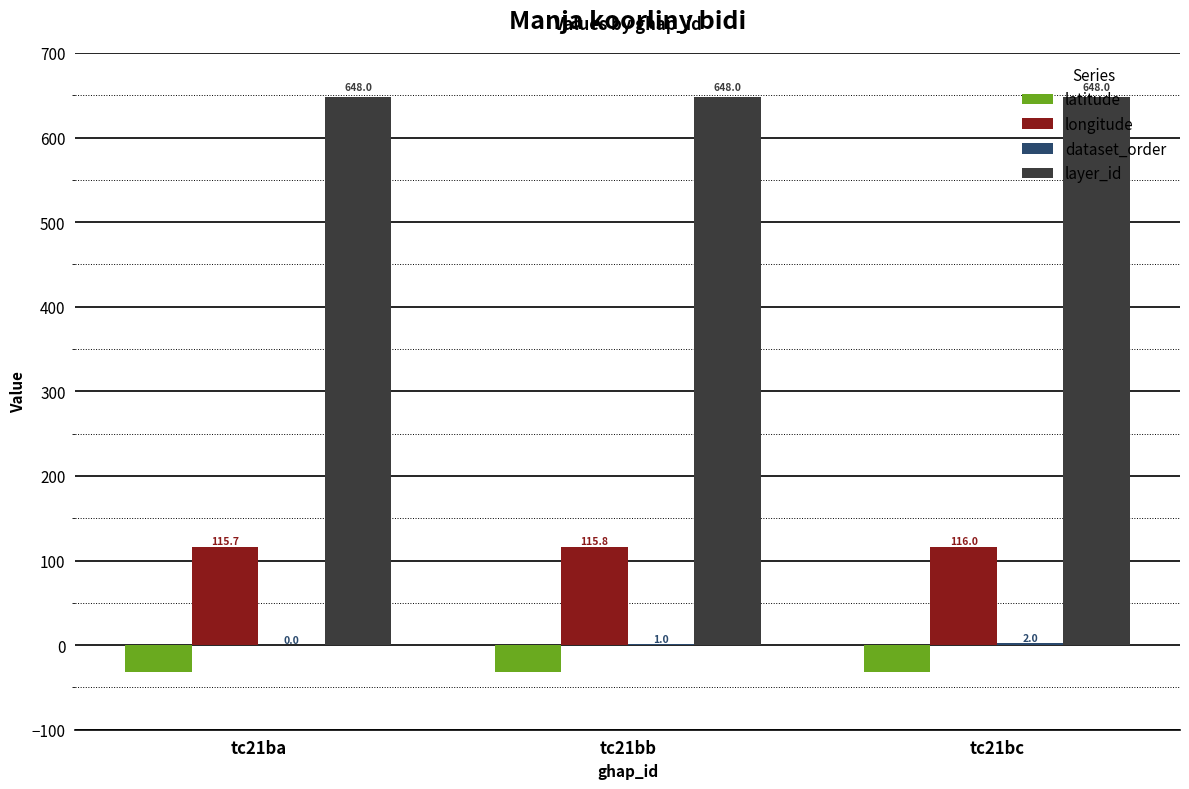

The value of longitude at tc21bc is 192.1. True or false?

False